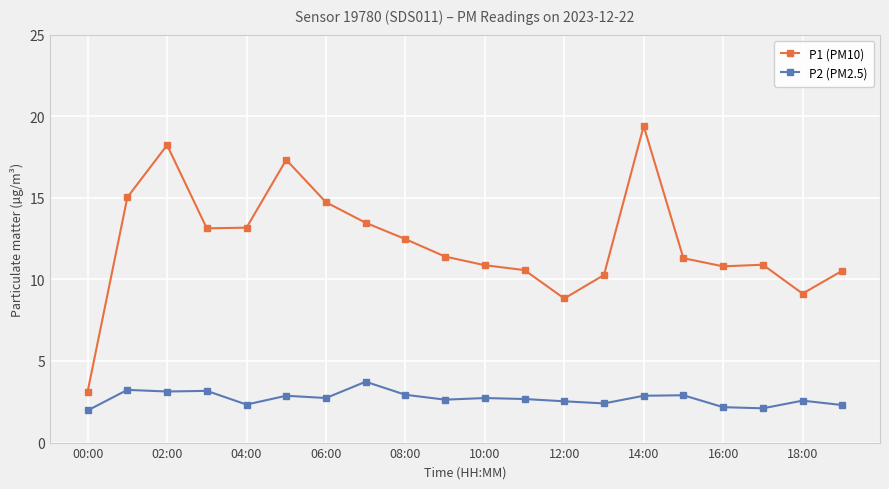

At how many categories does at least one series exceed 14?

5